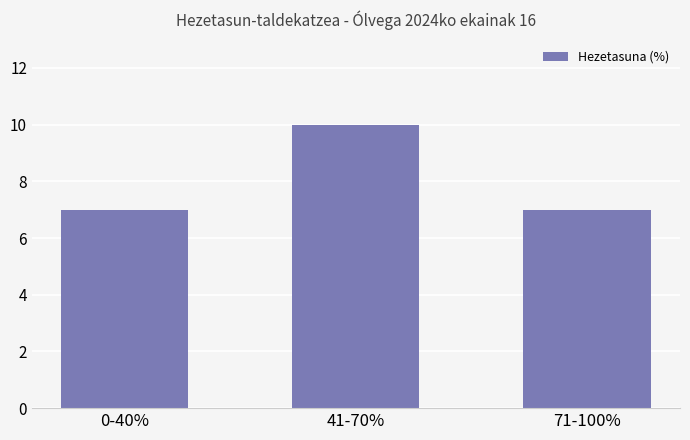

What is the ratio of the value at 71-100% to the value at 0-40%?

1.0